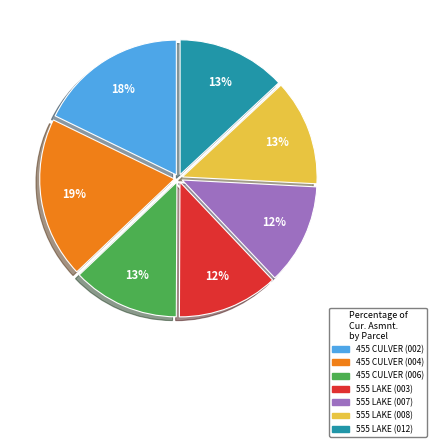

How many slices are in this pie chart?

7